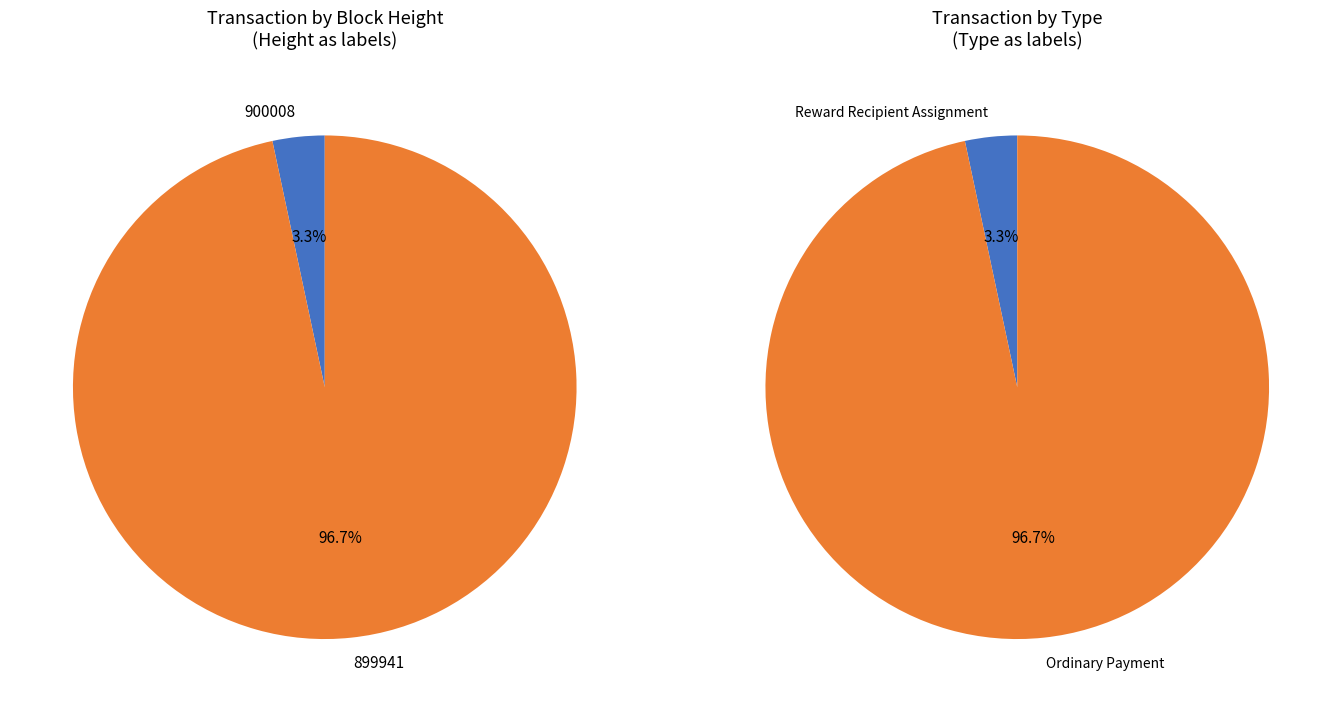

What is the largest slice in the pie chart?

899941